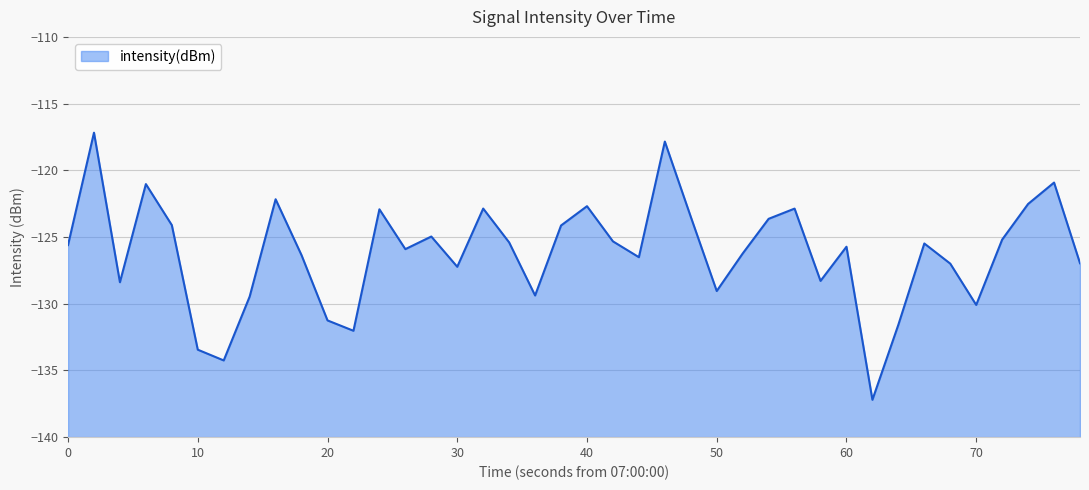

What is the difference between the maximum and minimum values?

20.0